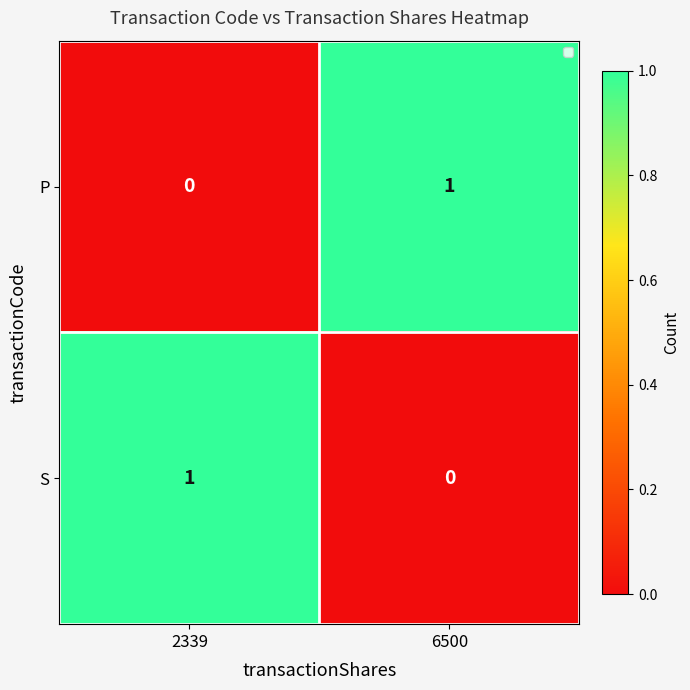

Where is S nearest to the value 0?

6500